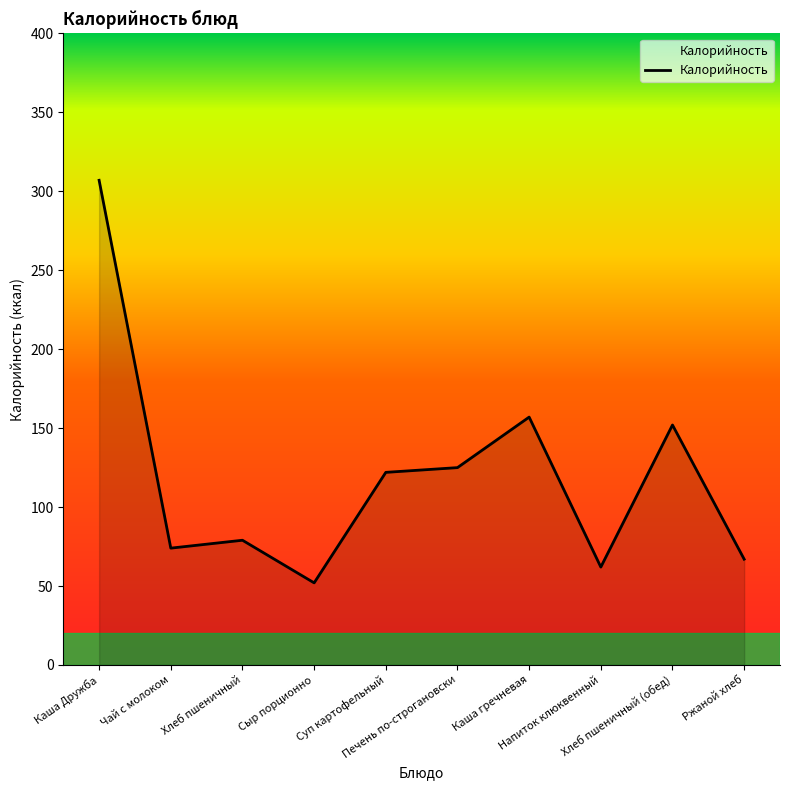

What is the difference between the maximum and minimum values?

255